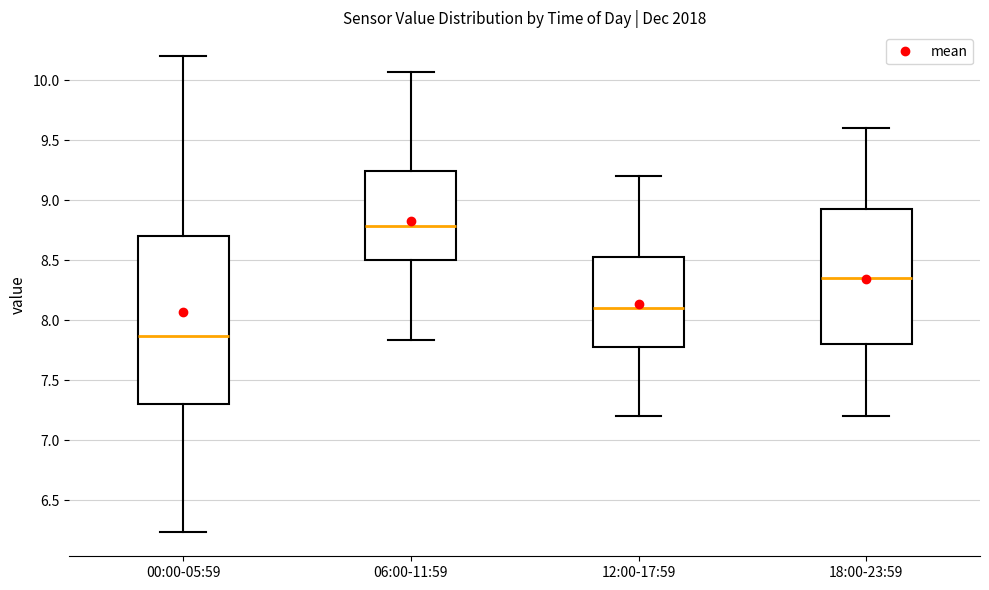

Reading left to right, read every box against the y-axis: the position of its median line, the range the box covers, and the ends of its whiskers. The values are not printed on the chart, so give them approximately, as read against the axis.

00:00-05:59: median 7.85, box 7.30 to 8.70, whiskers 6.25 to 10.20
06:00-11:59: median 8.80, box 8.50 to 9.25, whiskers 7.85 to 10.05
12:00-17:59: median 8.10, box 7.80 to 8.55, whiskers 7.20 to 9.20
18:00-23:59: median 8.35, box 7.80 to 8.95, whiskers 7.20 to 9.60